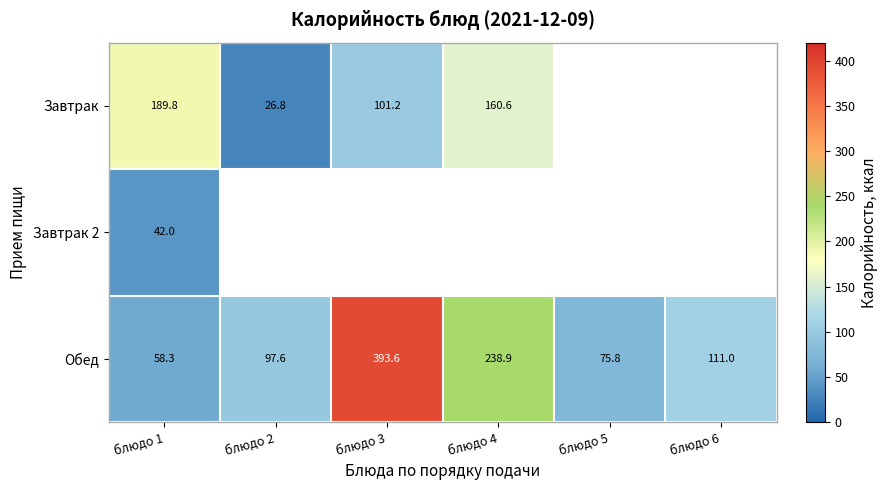

What is the sum of all Обед values?

975.2